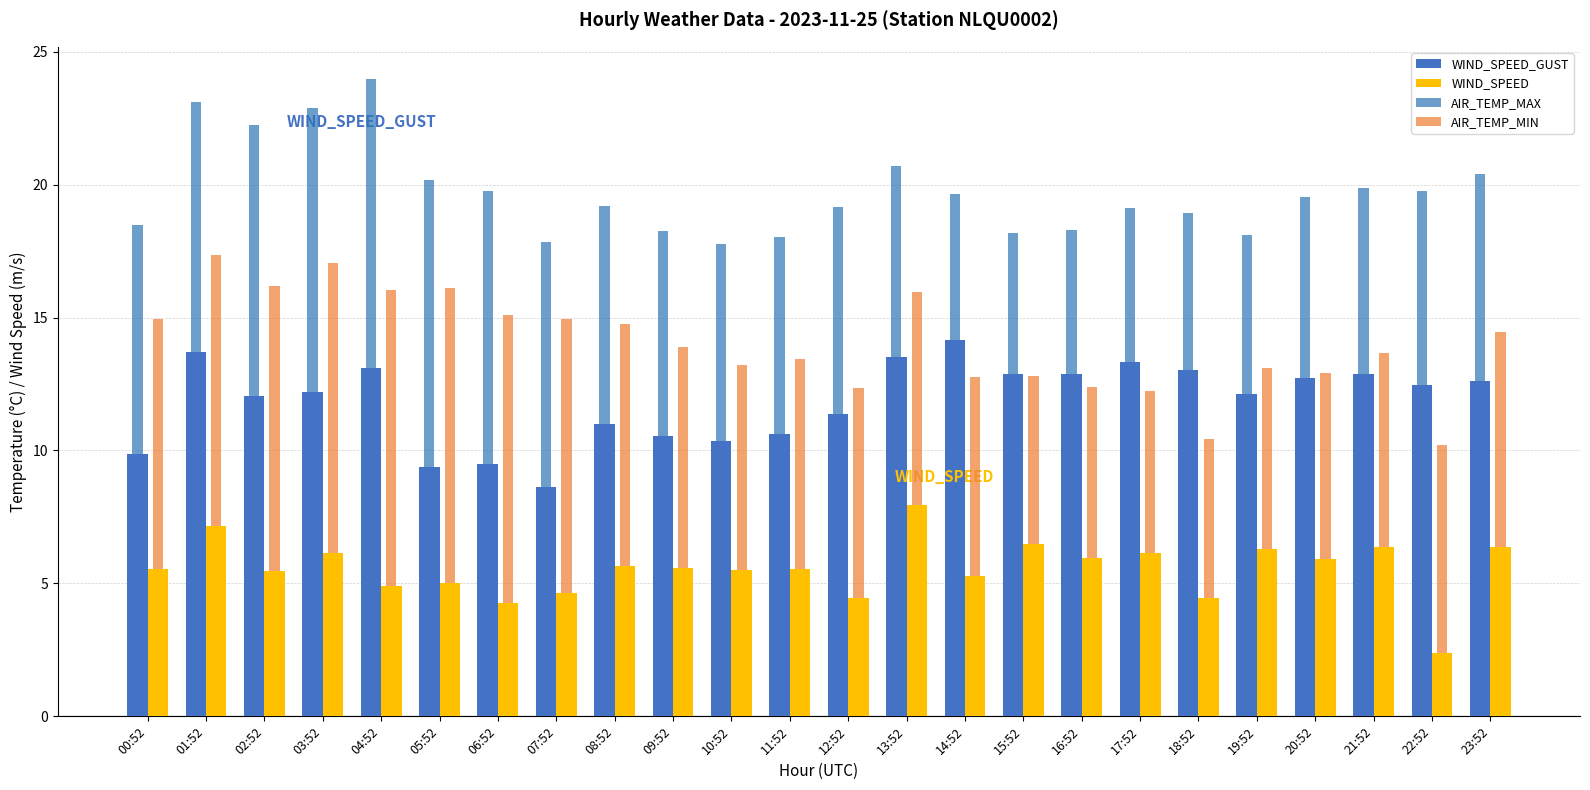

Rank the series at 11:52 from highest to lowest value.

WIND_SPEED_GUST, AIR_TEMP_MIN, AIR_TEMP_MAX, WIND_SPEED